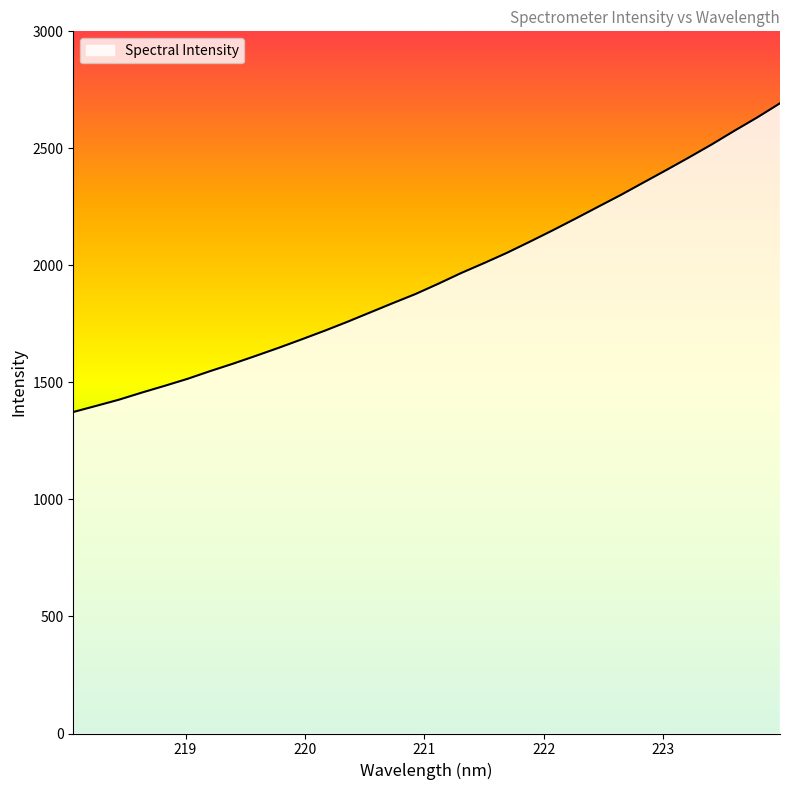

Does the chart display data point markers on the line(s)?

No